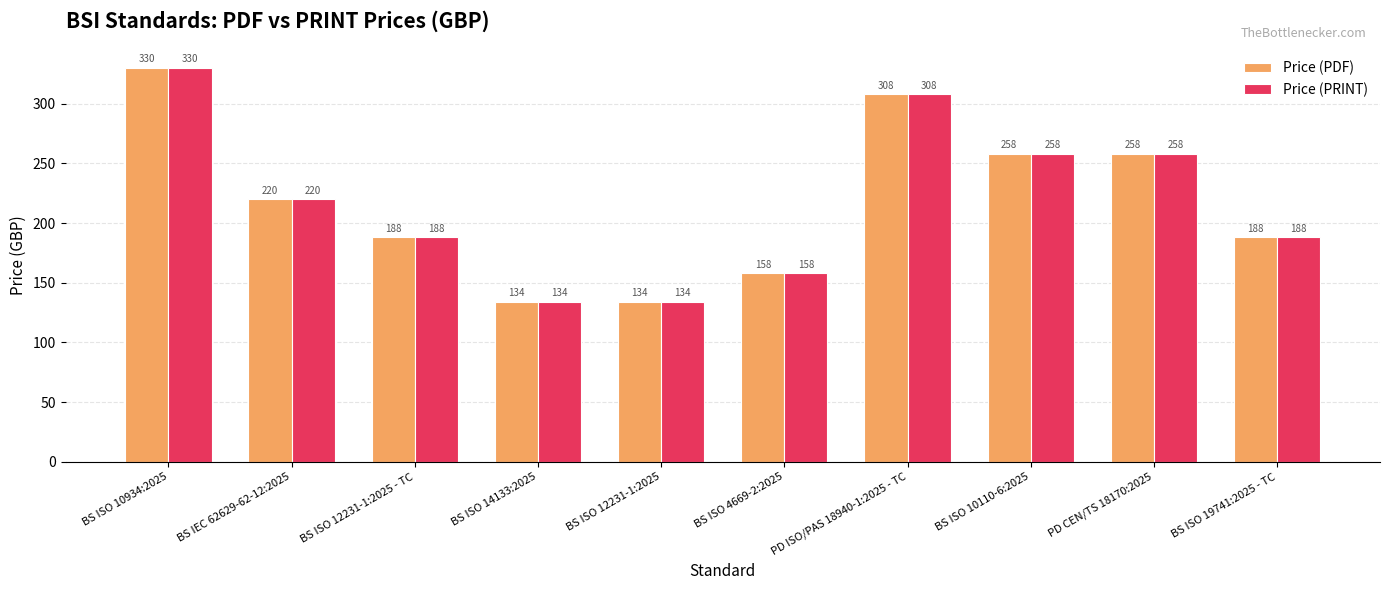

What is the label of the 5th bar from the left?

BS ISO 12231-1:2025